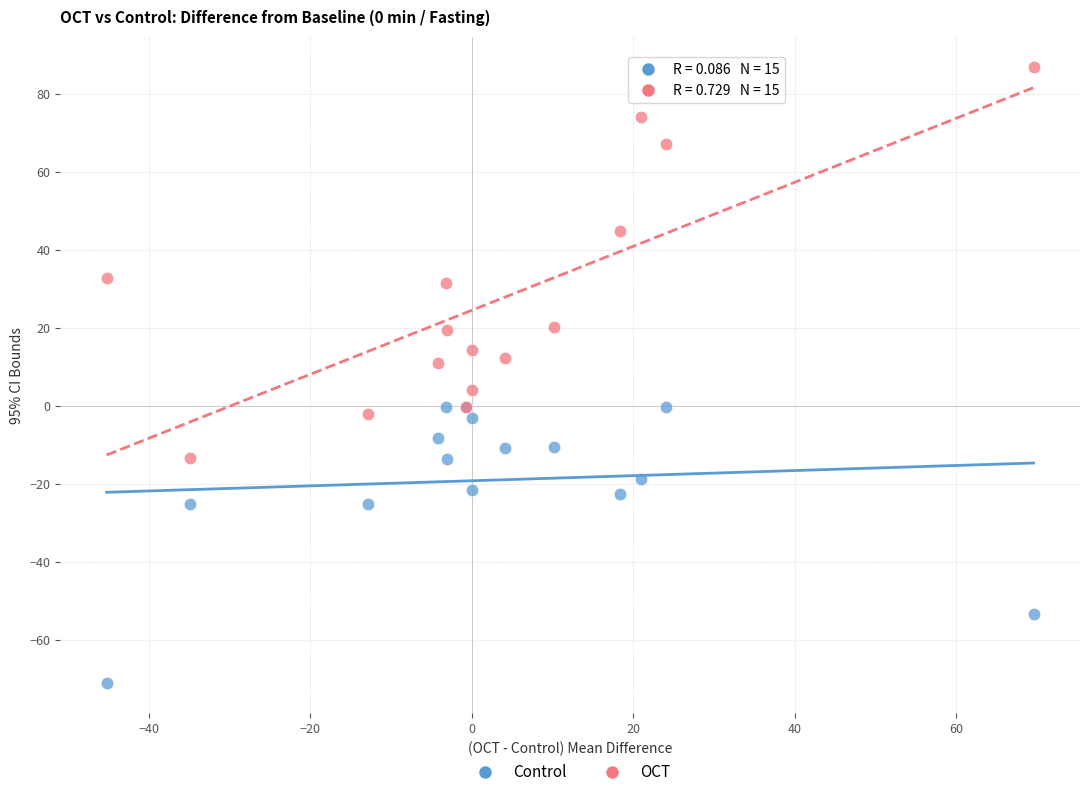

Which series contains the lowest Y value?

Control